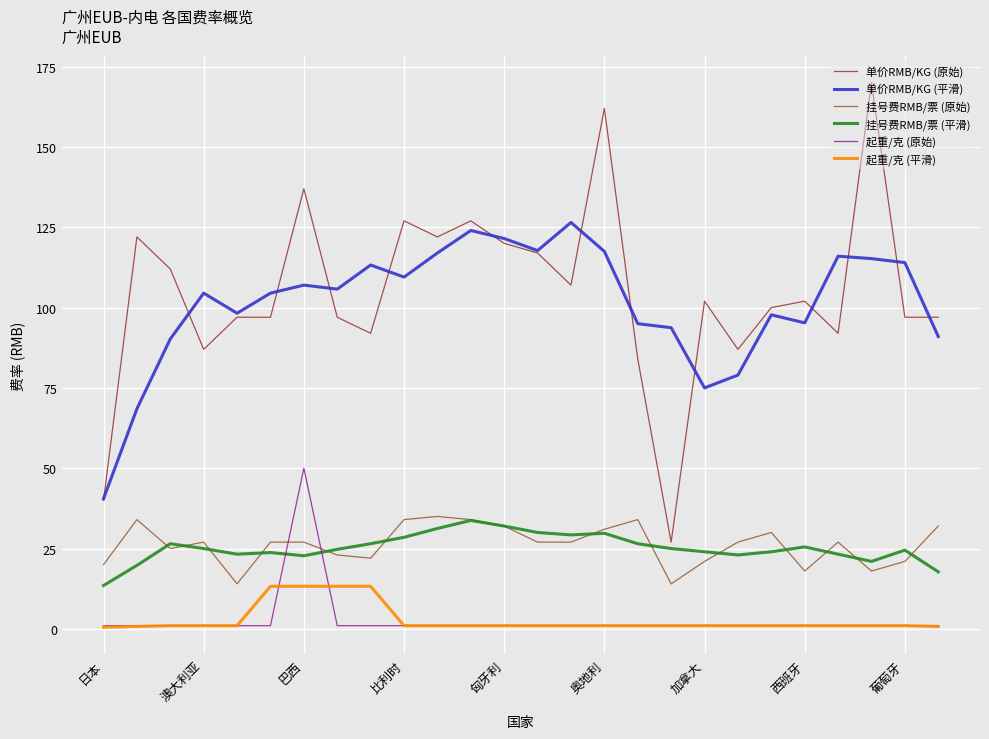

True or false: 起重/克 (原始) and 单价RMB/KG (原始) cross at least once.

False